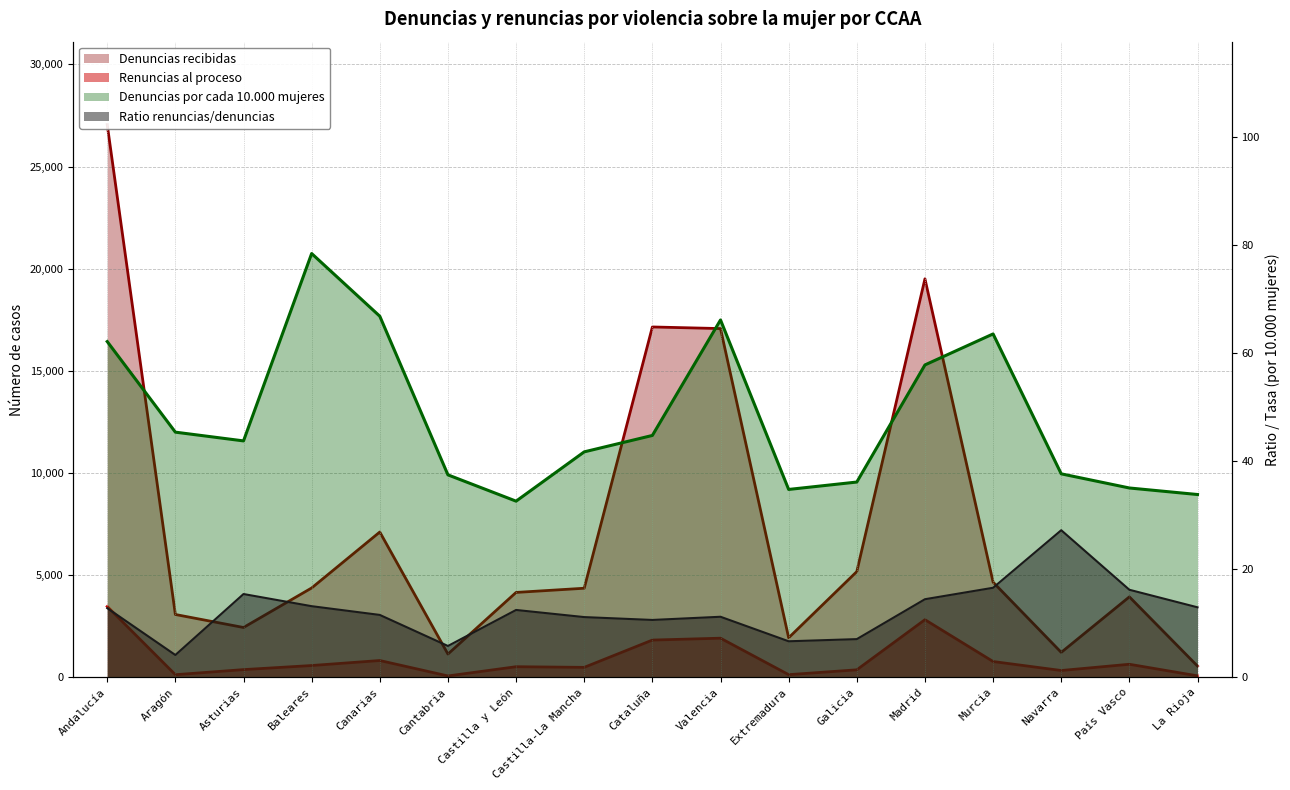

The Denuncias por cada 10.000 mujeres series shows 110.4 at Murcia. True or false?

False